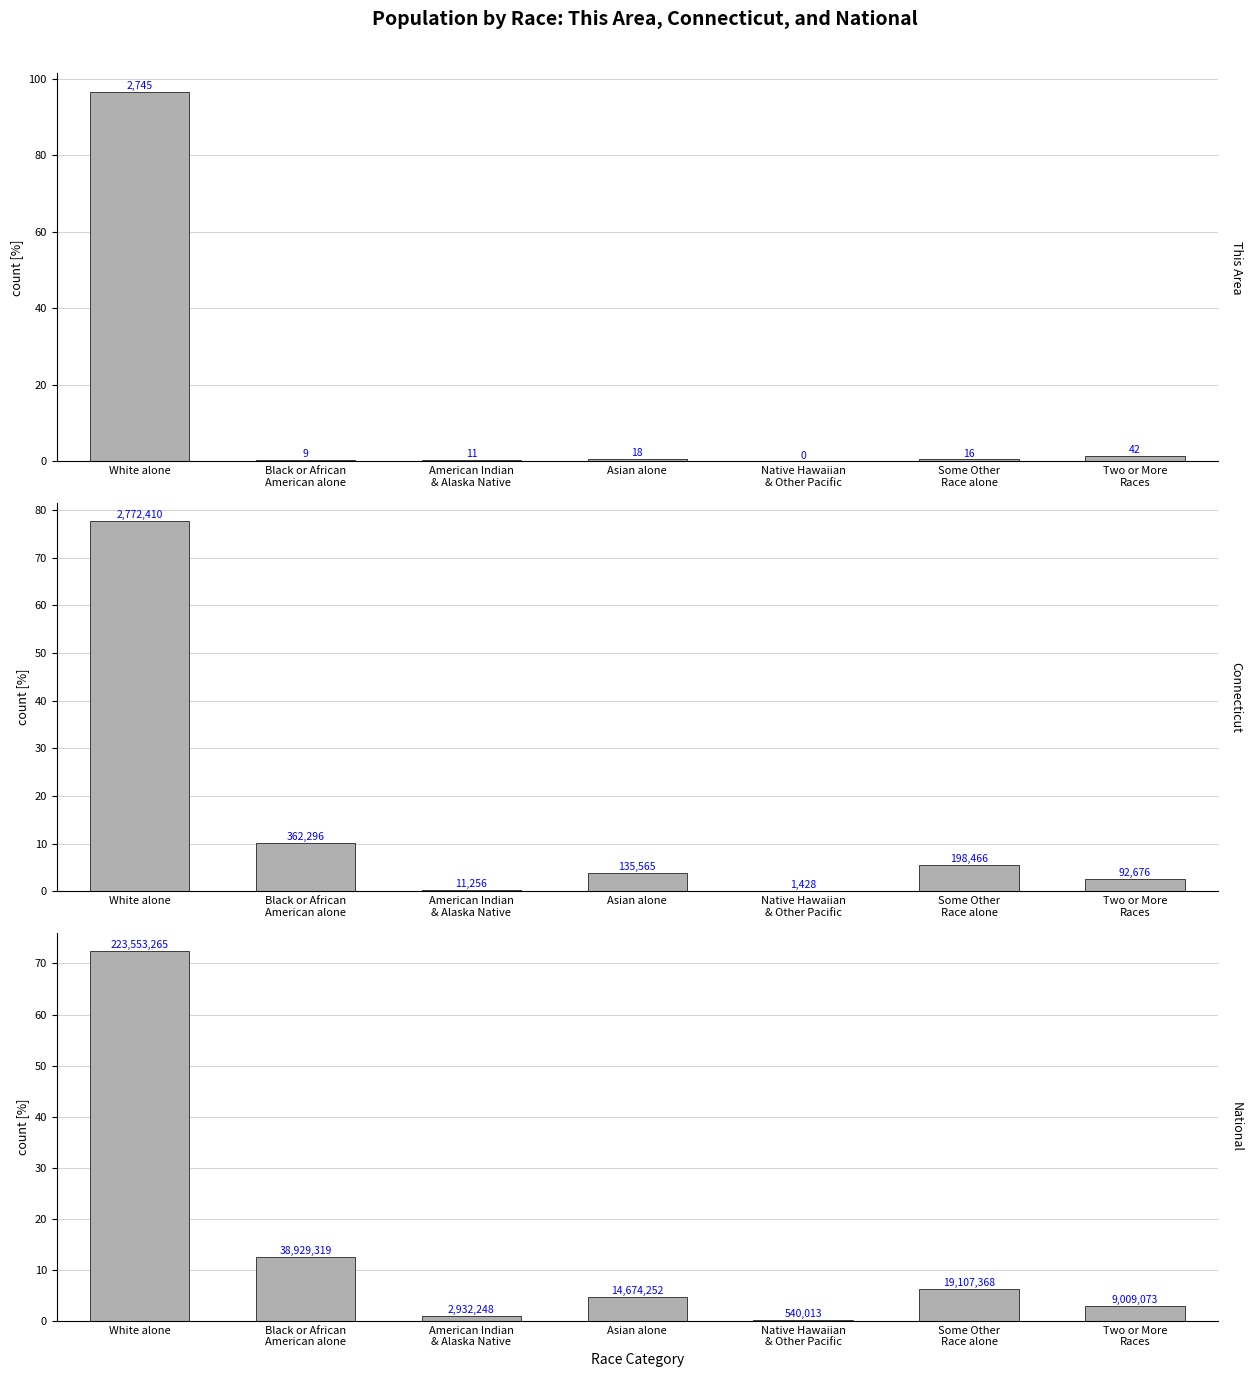

How many values in This Area are above zero?

6